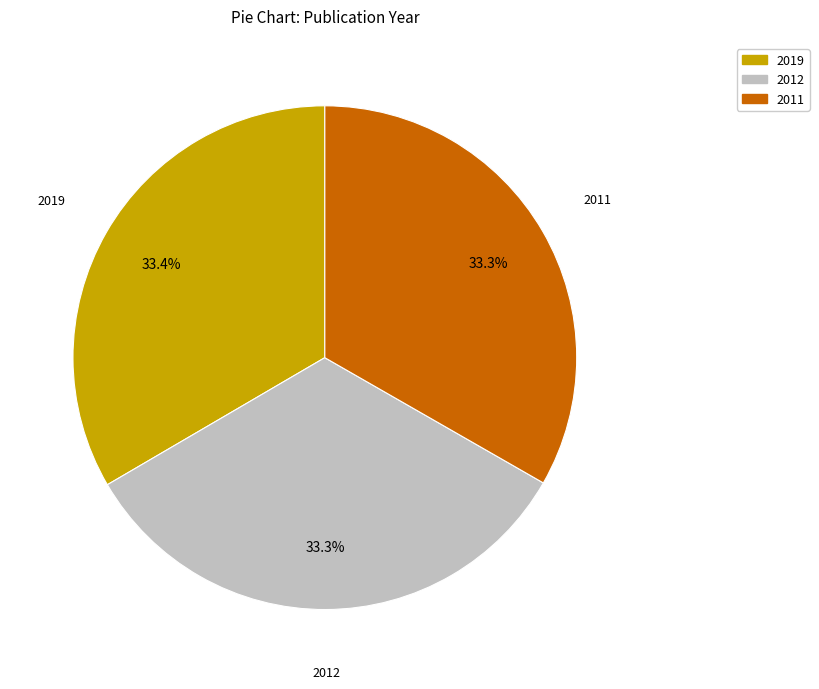

Does 2019 account for over 50% of the chart?

No